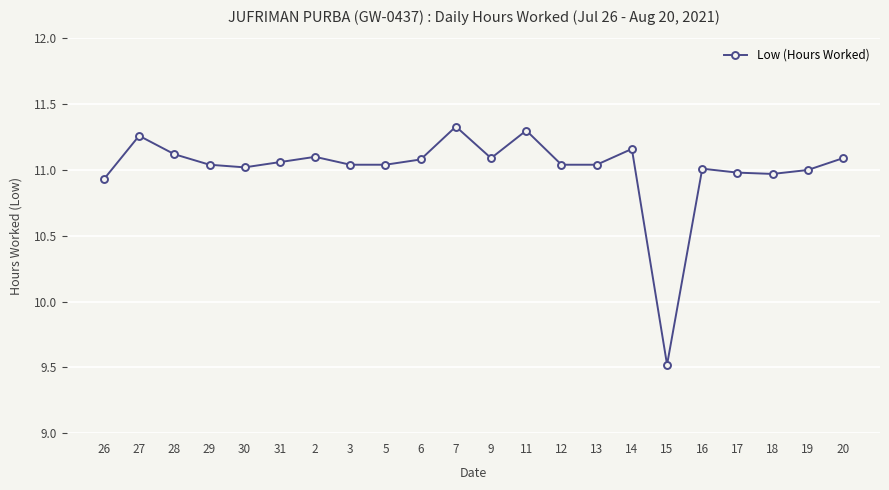

What is the sum of all values?

242.2